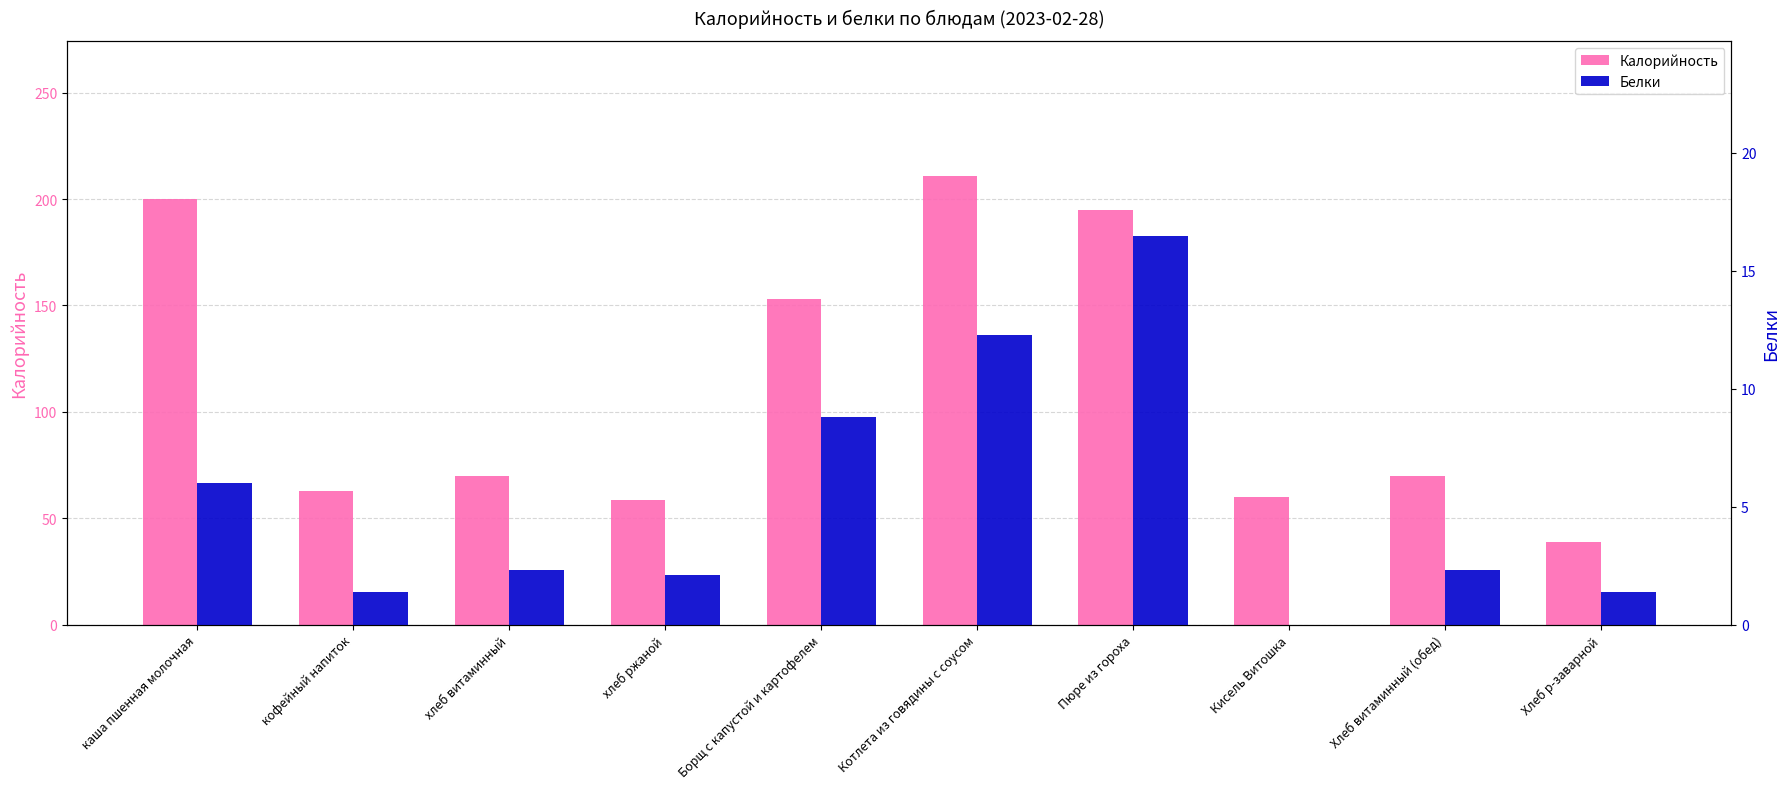

Reading left to right, transcribe all the data shown in this chart.

Калорийность: 200.0	63.0	70.0	58.5	153.0	211.0	195.0	60.0	70.0	39.0
Белки: 6.0	1.4	2.3	2.1	8.8	12.3	16.5	0.0	2.3	1.4